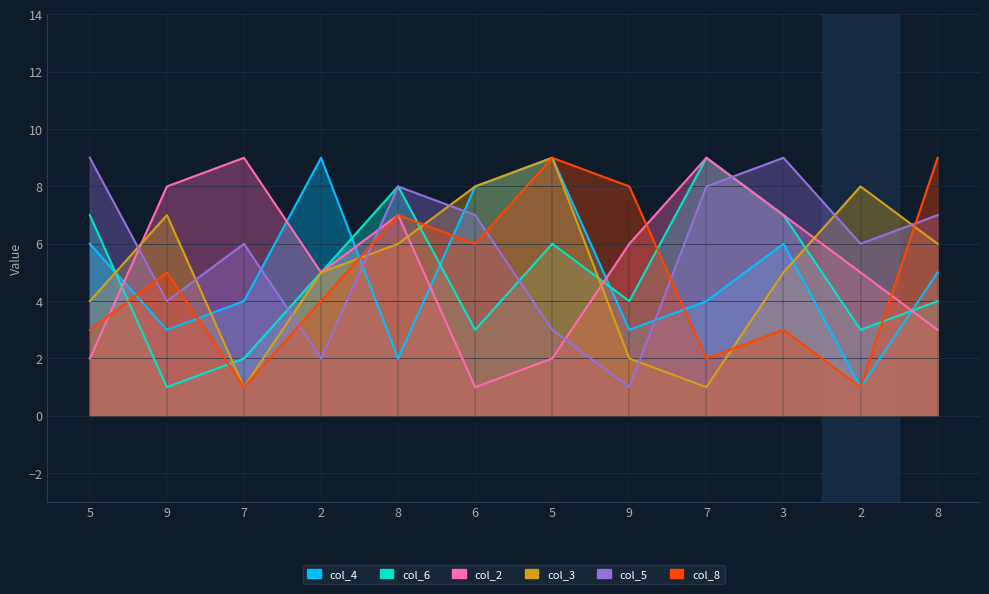

What is the total value across all series at 9?

28